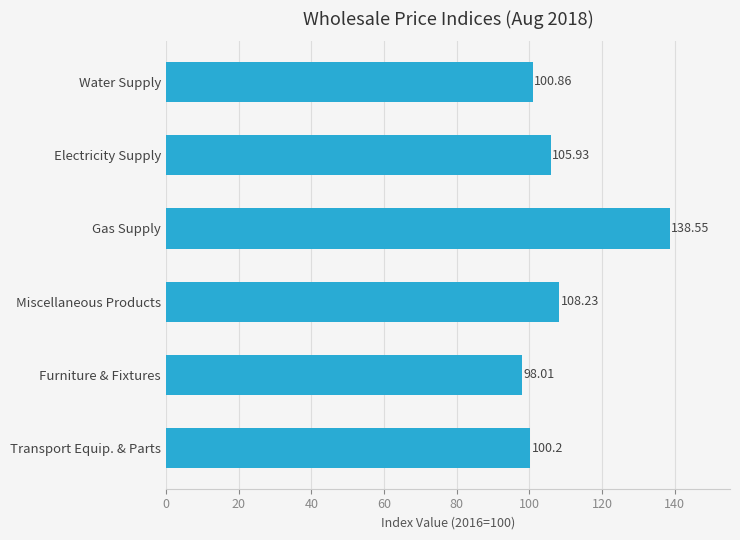

List the labels in order of value, smallest first.

Furniture & Fixtures, Transport Equip. & Parts, Water Supply, Electricity Supply, Miscellaneous Products, Gas Supply